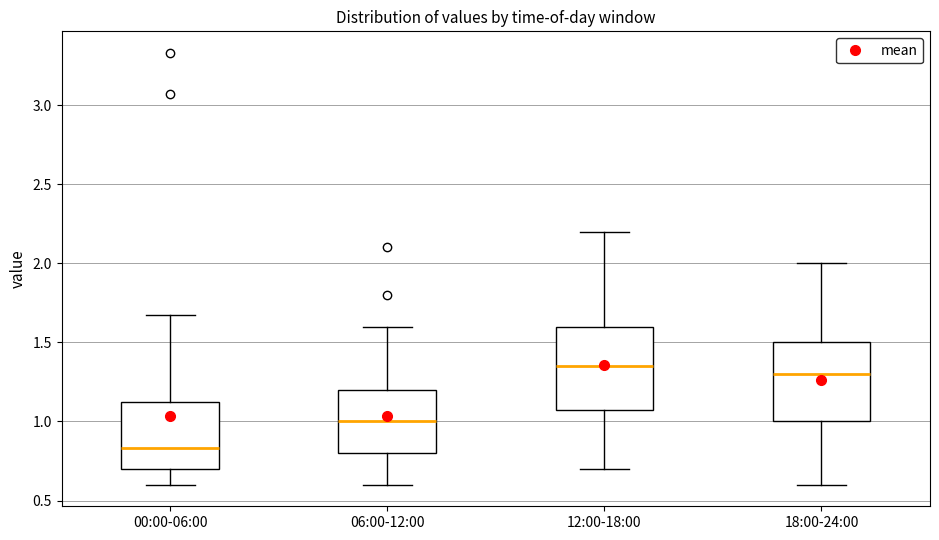

Reading left to right, read every box against the y-axis: the position of its median line, the range the box covers, and the ends of its whiskers. The values are not printed on the chart, so give them approximately, as read against the axis.

00:00-06:00: median 0.85, box 0.70 to 1.15, whiskers 0.60 to 1.65
06:00-12:00: median 1.00, box 0.80 to 1.20, whiskers 0.60 to 1.60
12:00-18:00: median 1.35, box 1.10 to 1.60, whiskers 0.70 to 2.20
18:00-24:00: median 1.30, box 1.00 to 1.50, whiskers 0.60 to 2.00